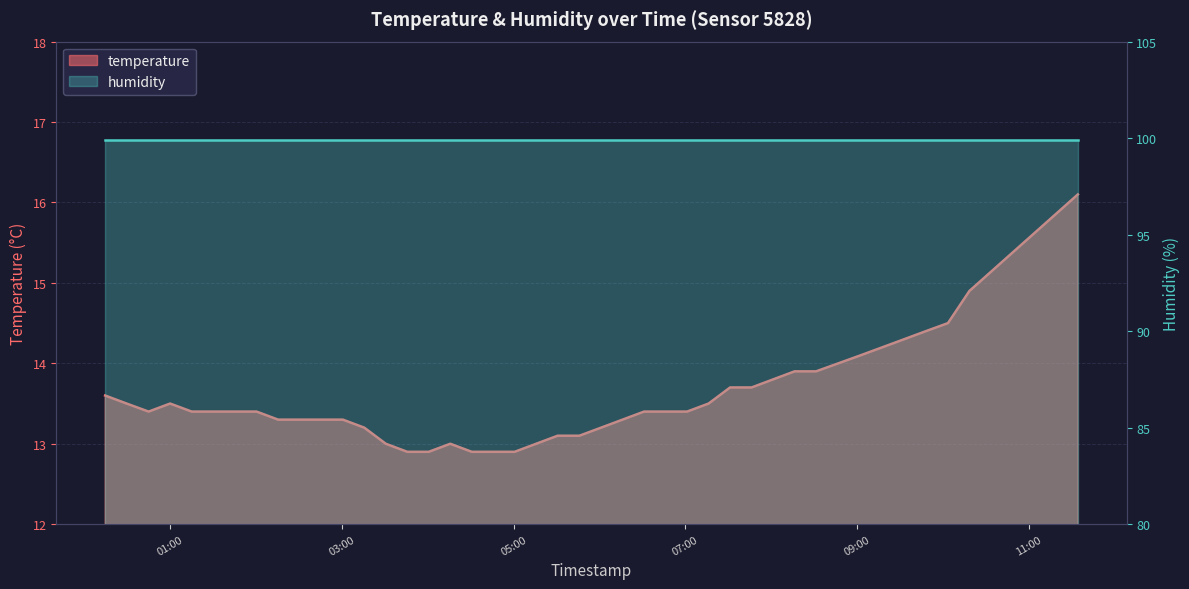

What is the change in value from 2022-10-16T00:14:26 to 2022-10-16T08:01:23?

+0.2